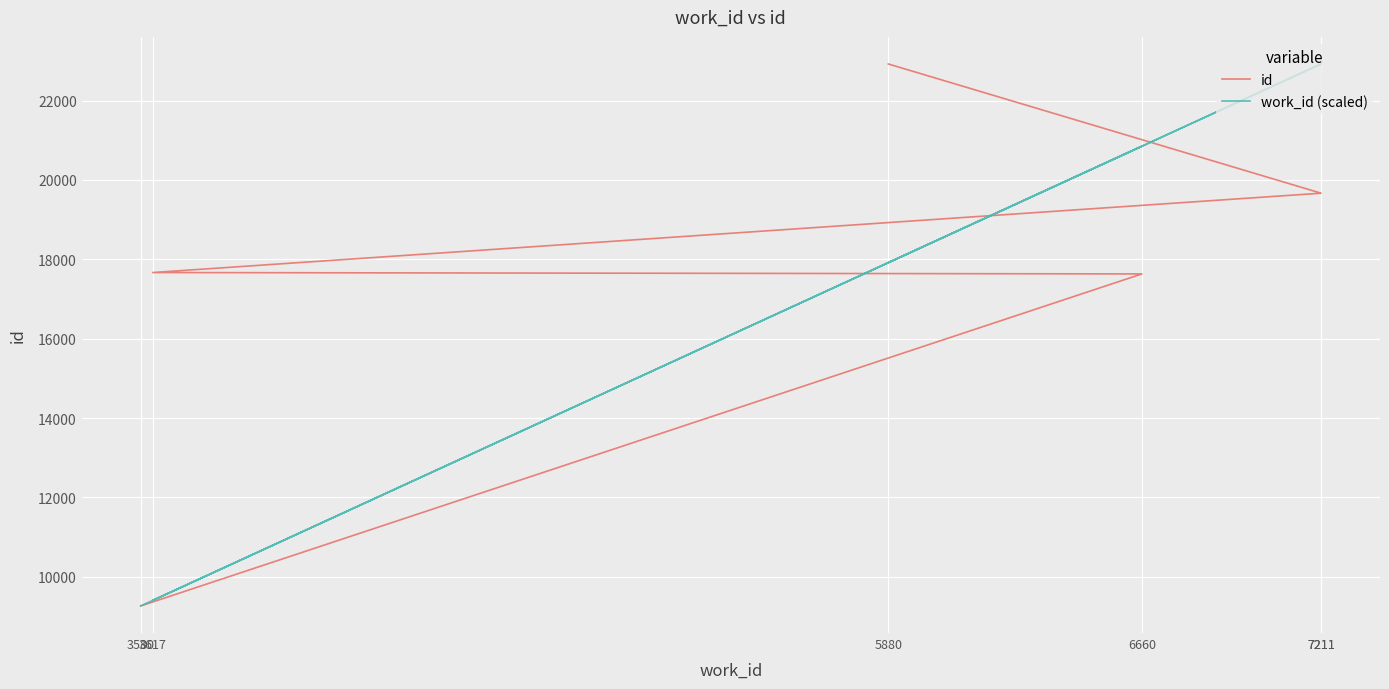

At which label is work_id (scaled) closest to 16095?

5880